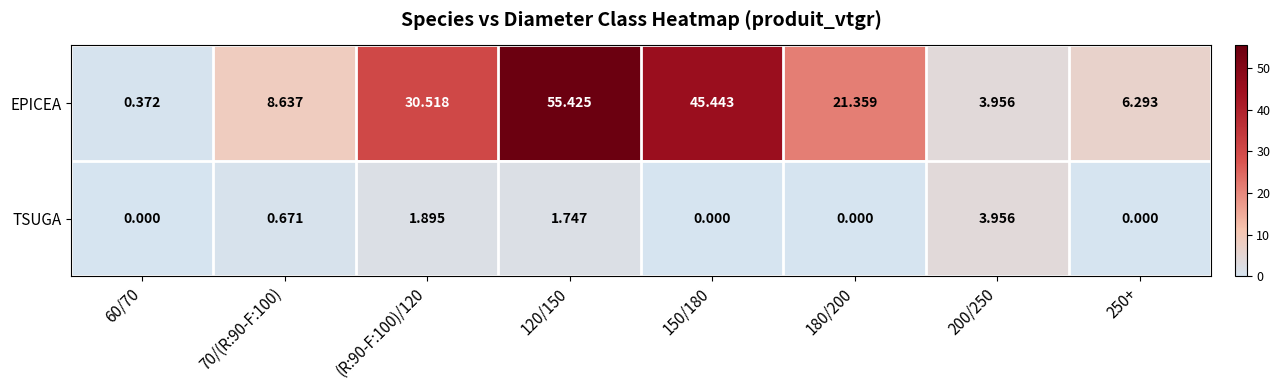

Which category has the highest value across all series?

120/150